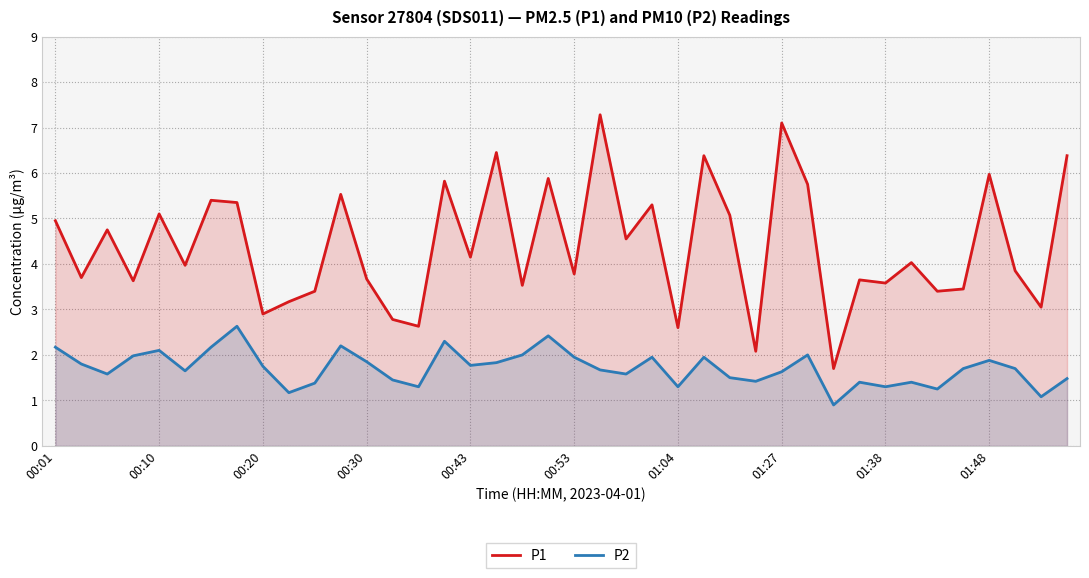

What position from the left is 26?

27